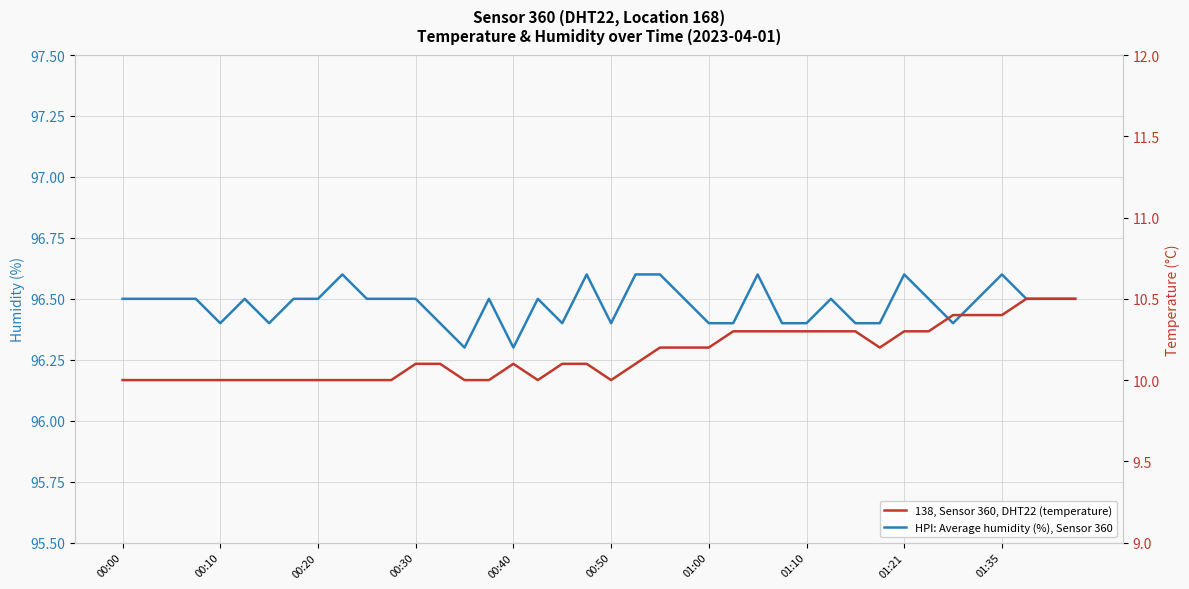

What is the sum of the HPI: Average humidity (%), Sensor 360 values at 23 and 10?

193.0